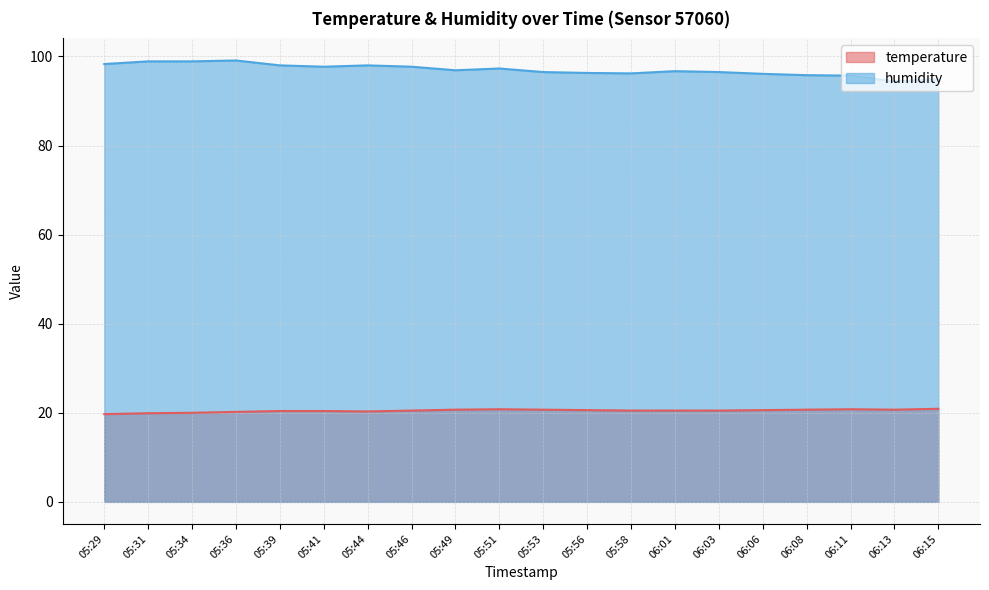

At which category does the chart reach its peak across all series?

05:36